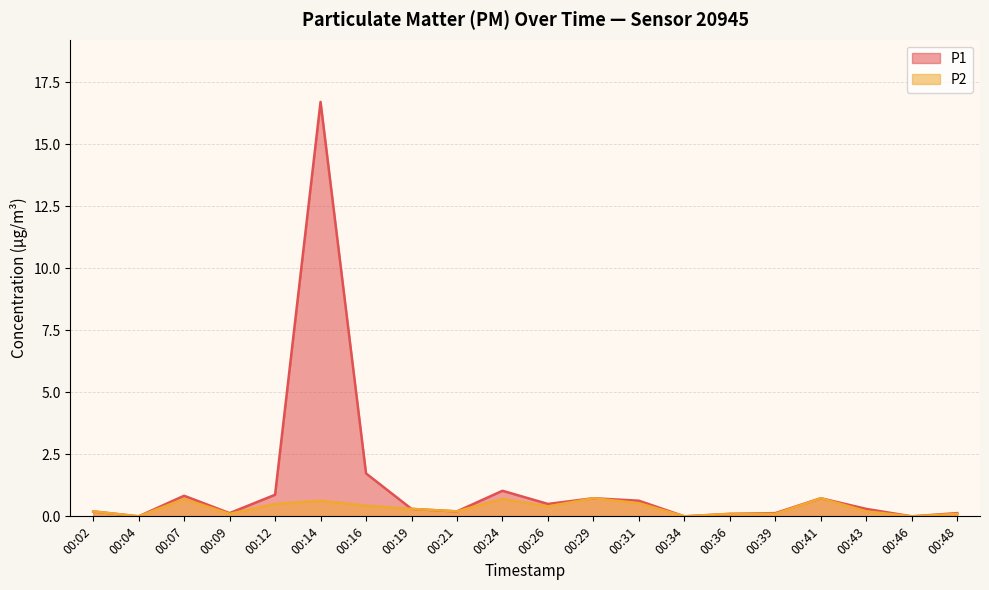

What are all the series names shown in the legend?

P1, P2